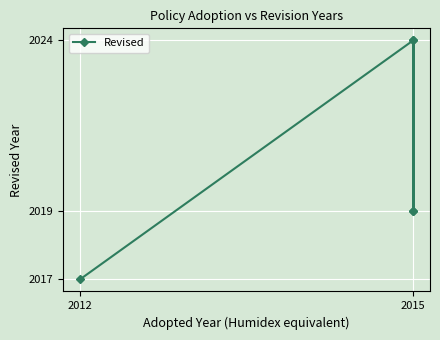

Reading right to left, transcribe all the data shown in this chart.

2017	2024	2019	2024	2019